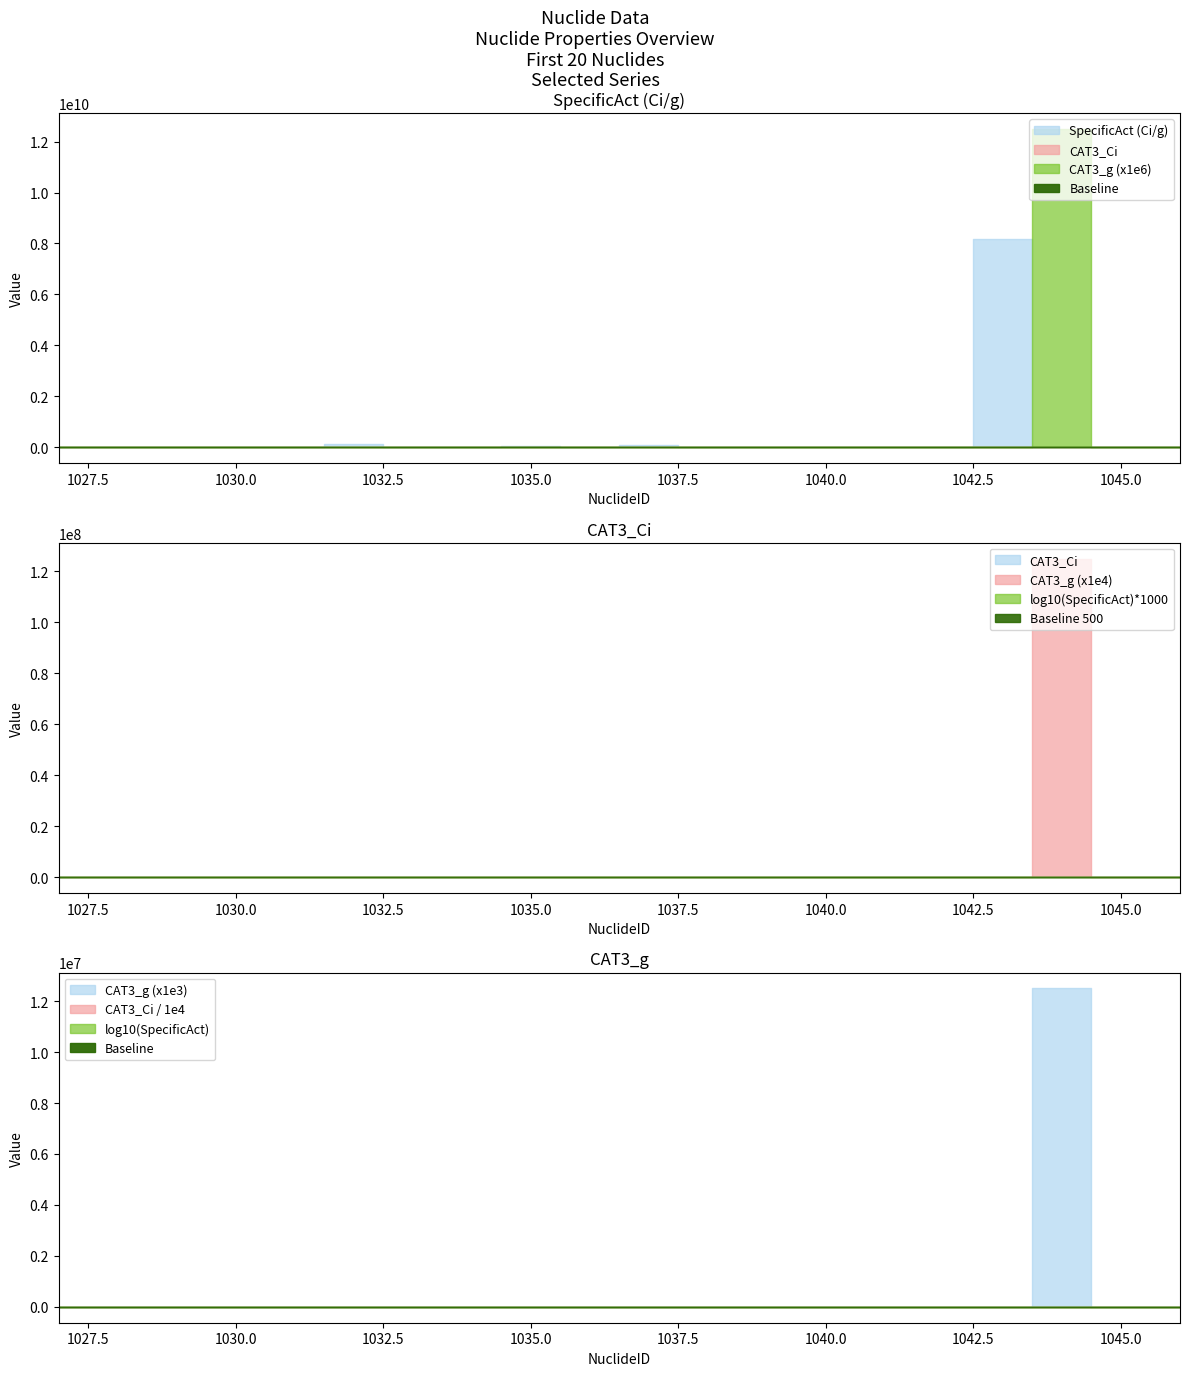

What is the average value of the SpecificAct (Ci/g) series?

427038807.4